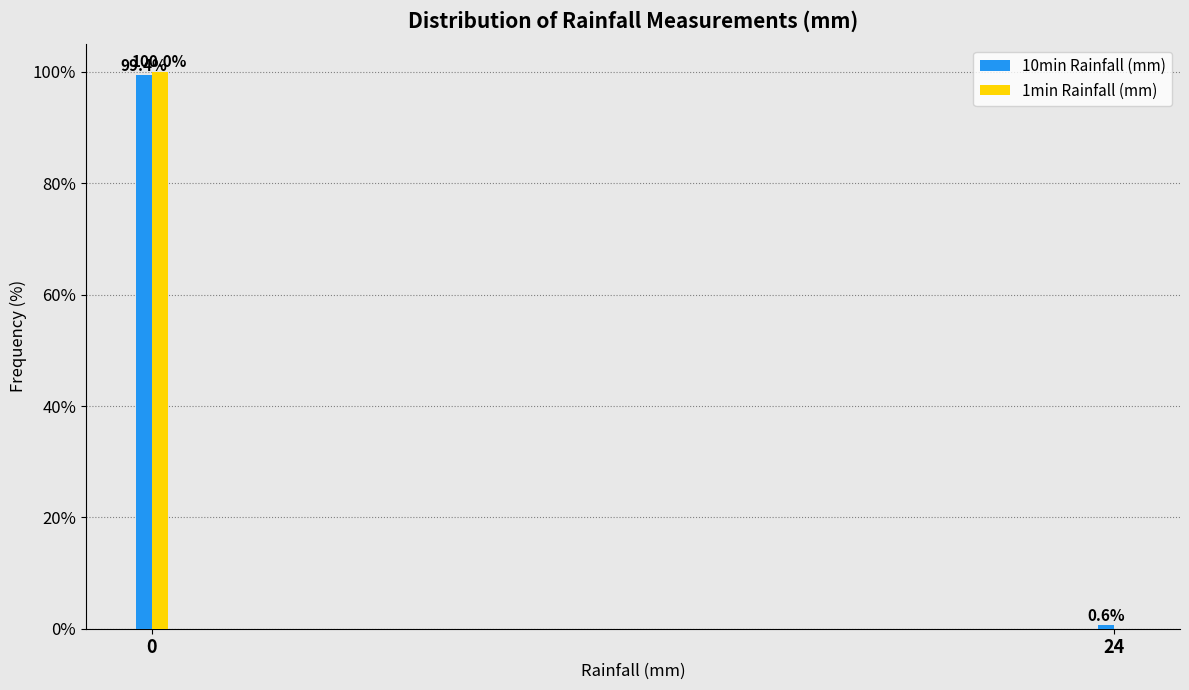

Reading left to right, extract all data points from this chart.

10min Rainfall (mm): 0=99.4	24=0.6
1min Rainfall (mm): 0=100.0	24=0.0